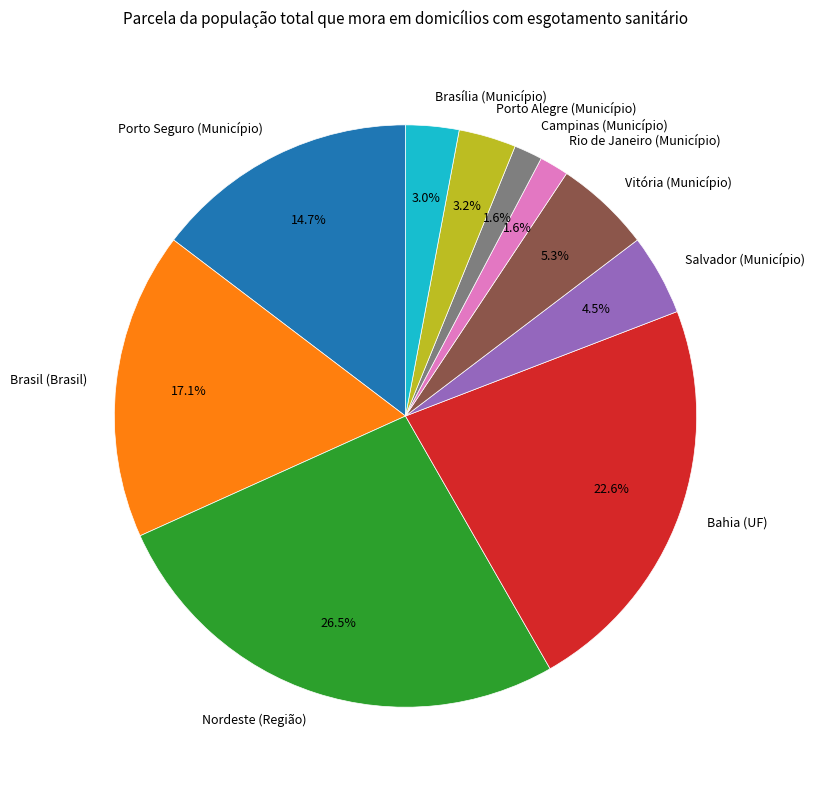

How much of the chart is everything except Nordeste (Região)?

73.5%